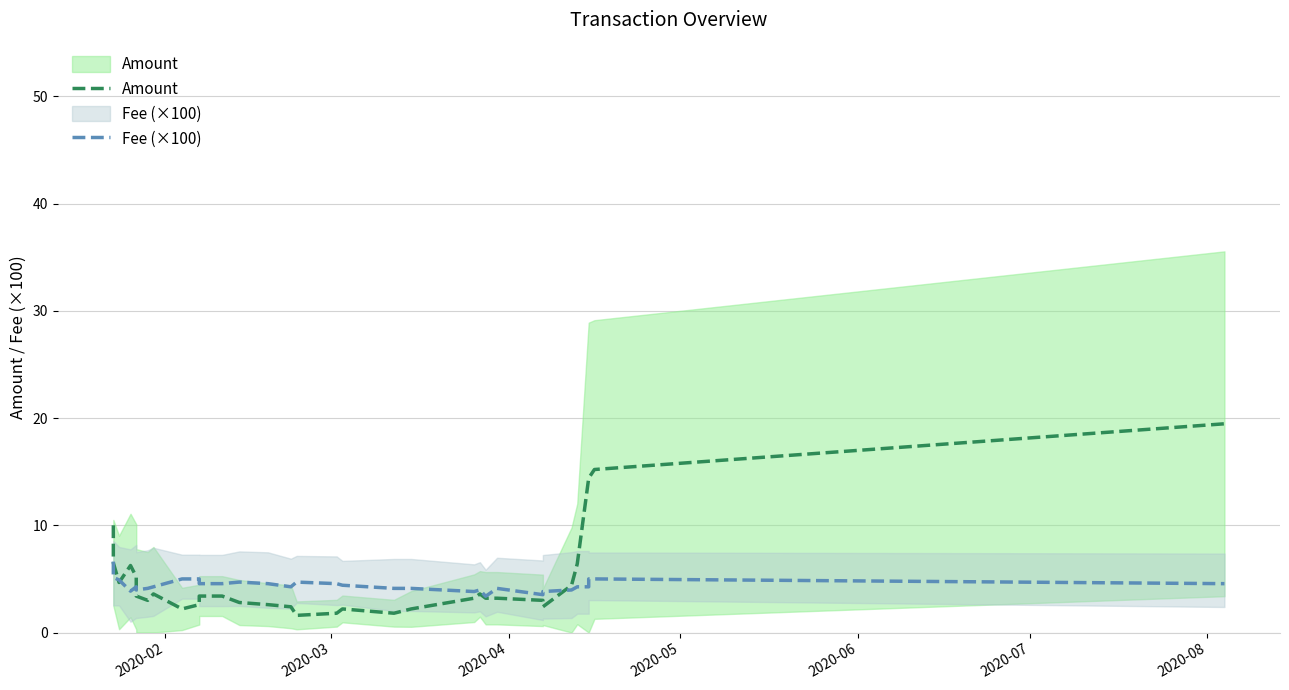

What is the value of the Amount point at the 12th from the left?

3.4